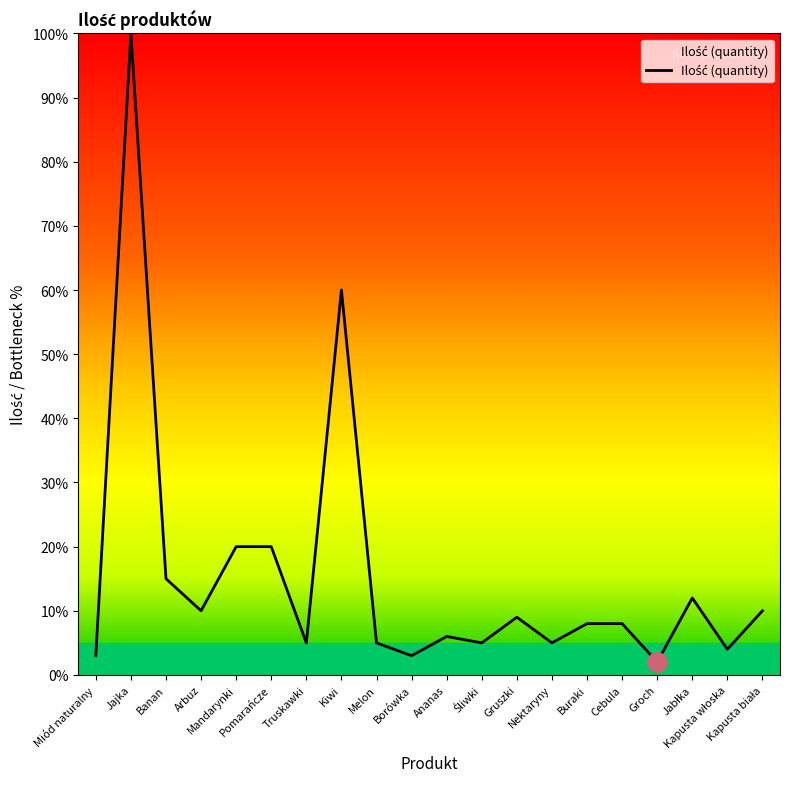

What is the maximum value shown in the chart?

100